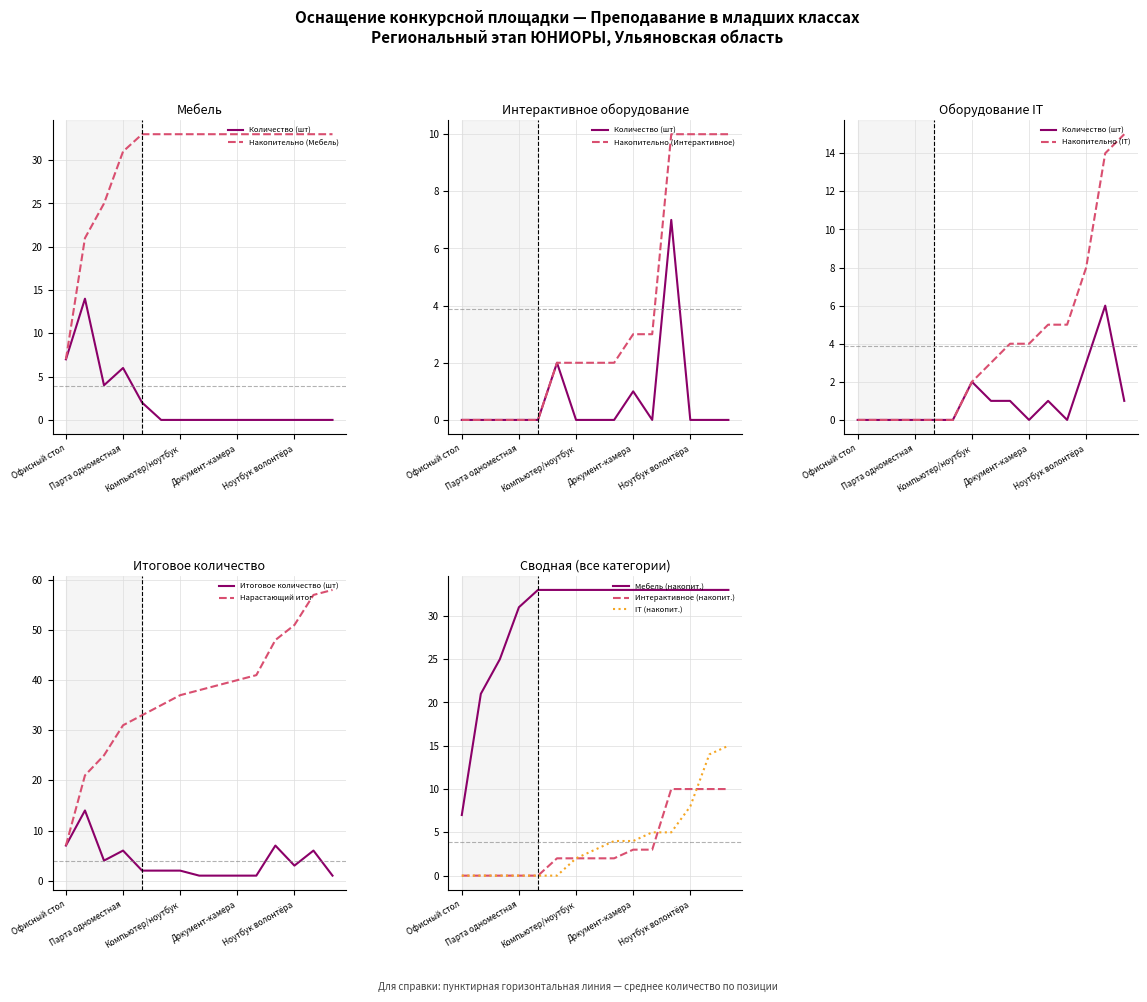

In Оборудование IT, how many points are higher than both neighbors (excluding endpoints)?

3